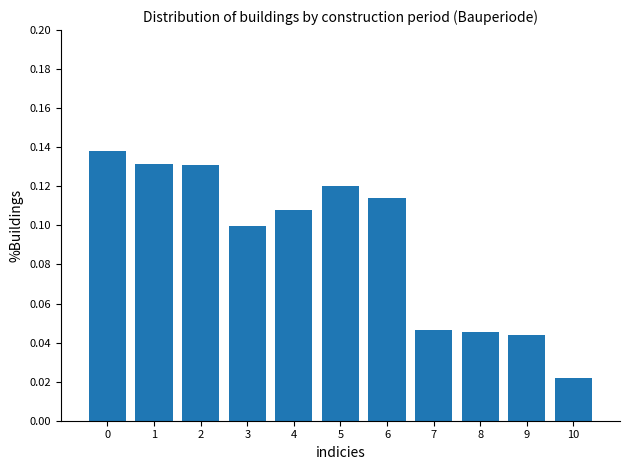

Which label corresponds to the smallest value in the chart?

10